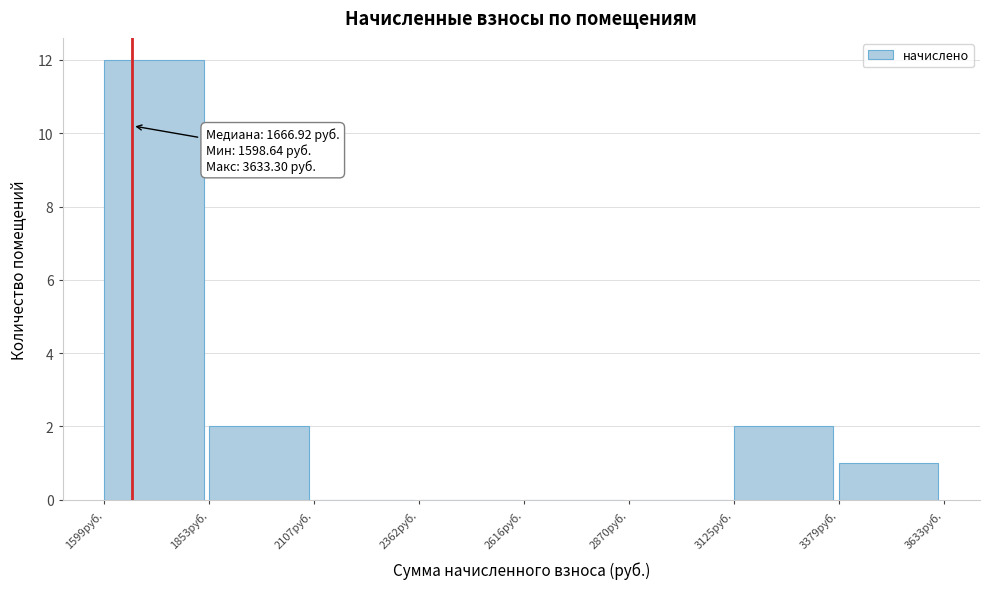

Which range on the x-axis has the tallest bar?

1600 to 1850